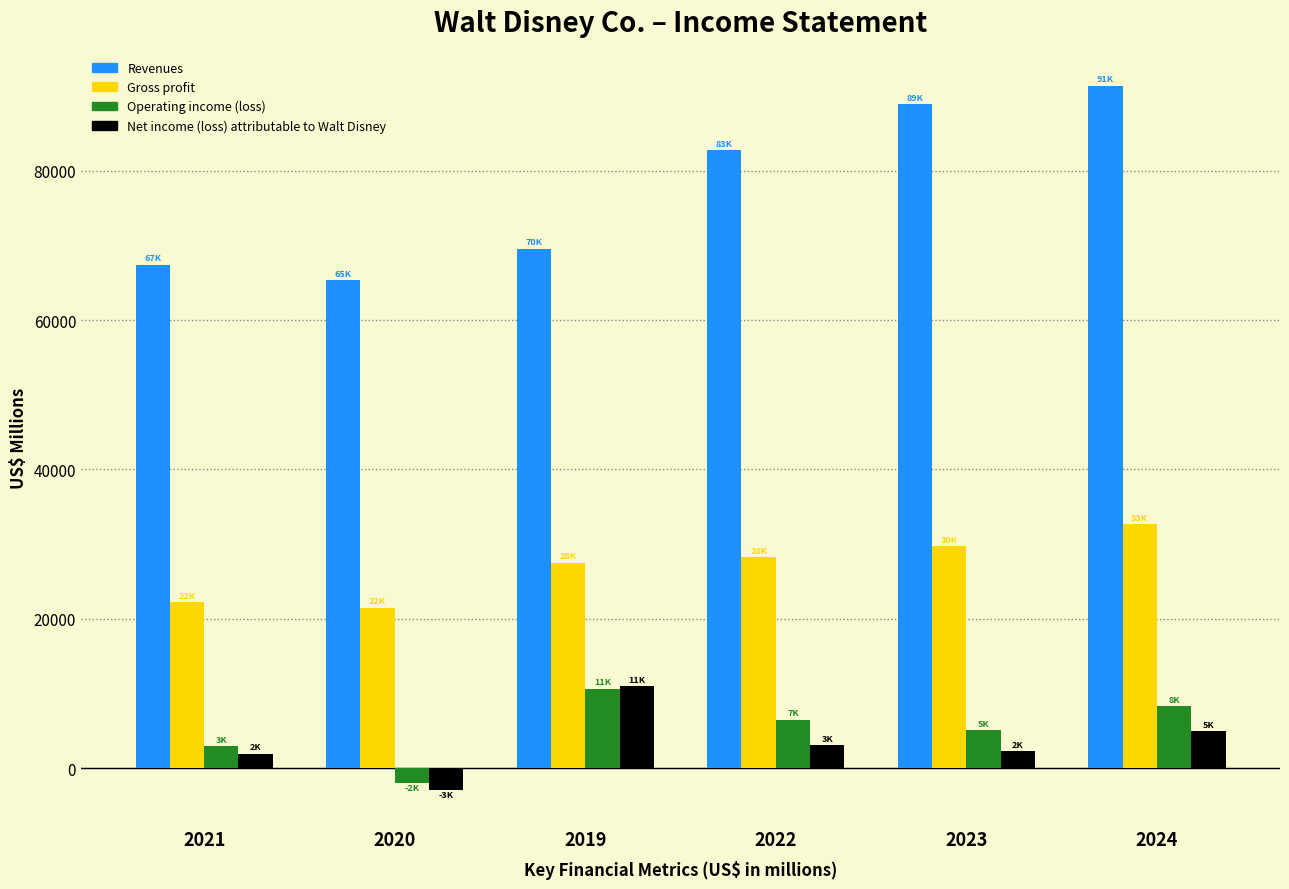

Which series has the largest total across all categories?

Revenues